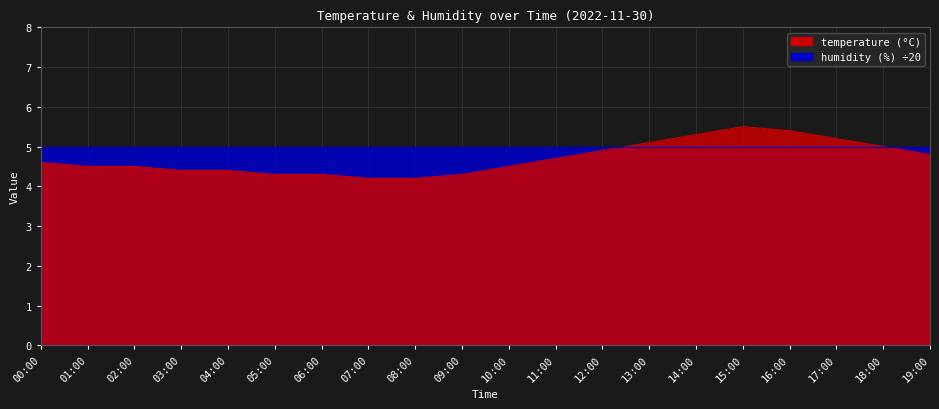

At which category does the chart reach its minimum across all series?

07:00